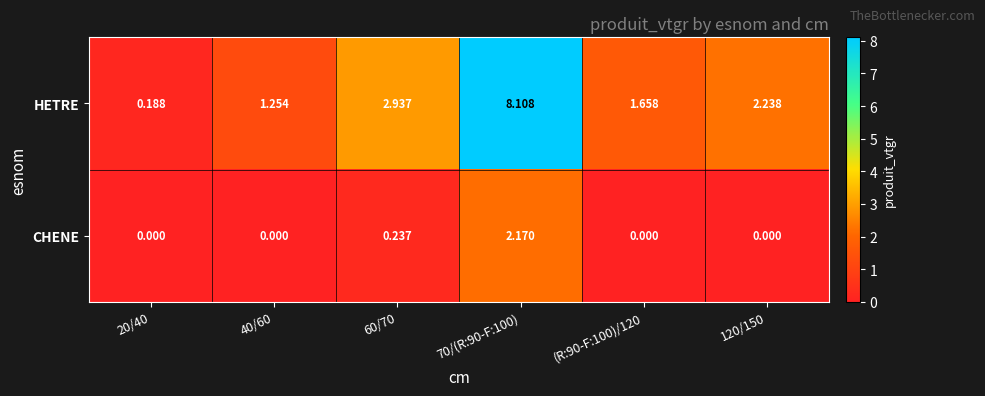

Which series changed the most between 20/40 and (R:90-F:100)/120?

HETRE